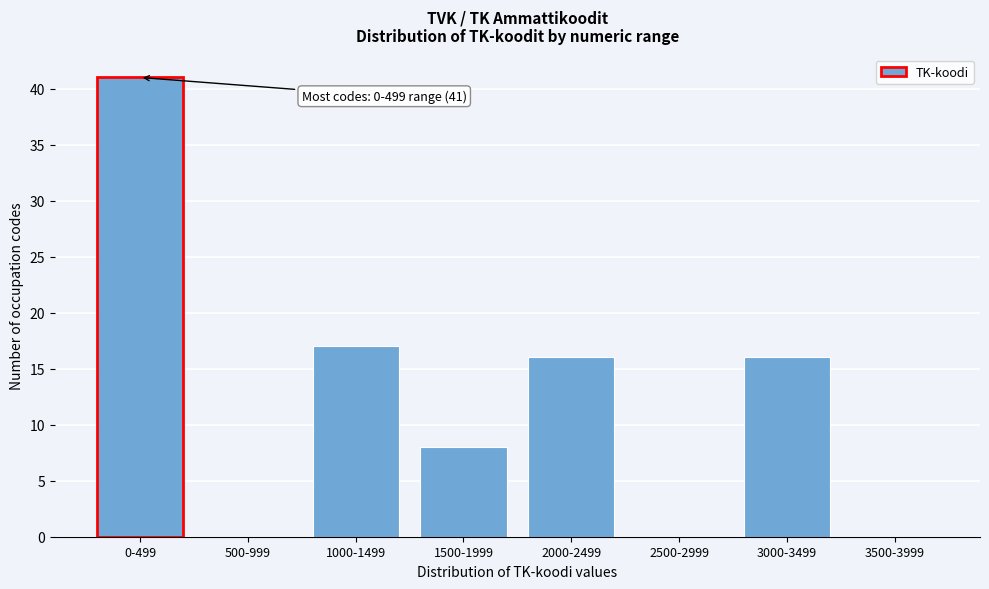

Reading left to right, list all the values displayed in this chart.

0-499=41	500-999=0	1000-1499=17	1500-1999=8	2000-2499=16	2500-2999=0	3000-3499=16	3500-3999=0